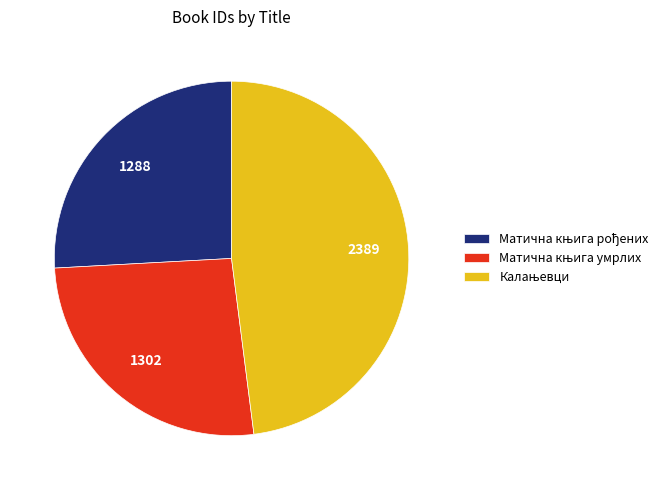

Is there any slice that represents more than half of the pie?

No